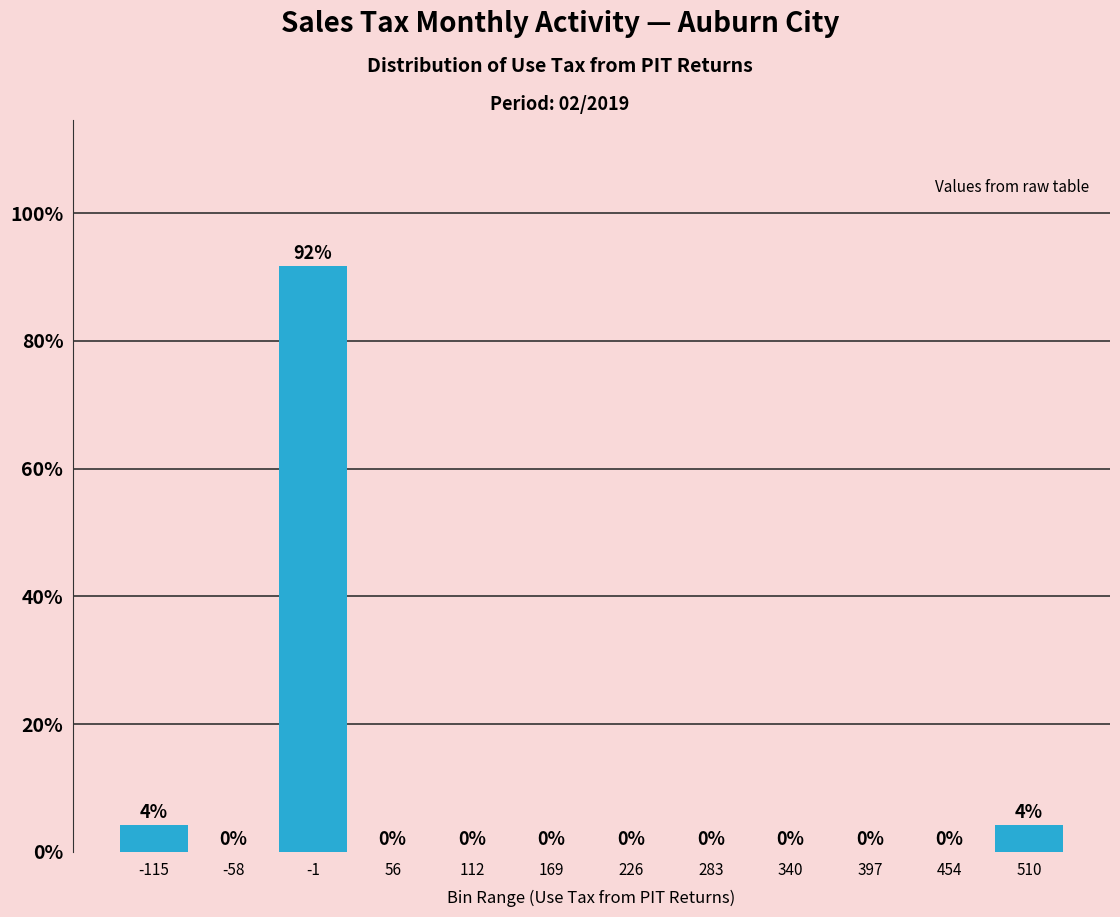

What is the sum of all values?

100.0